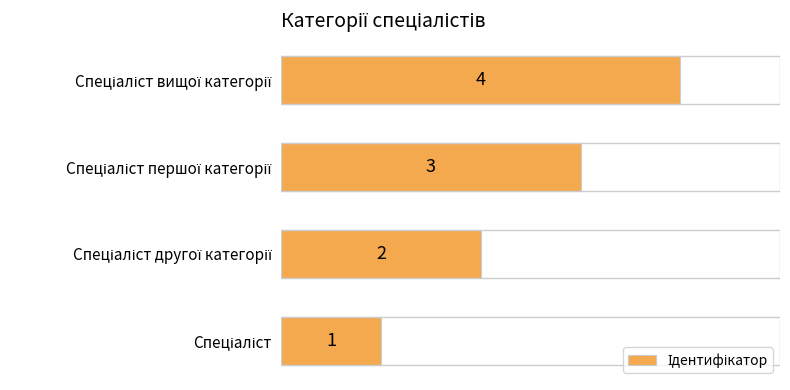

What is the sum of all values?

10